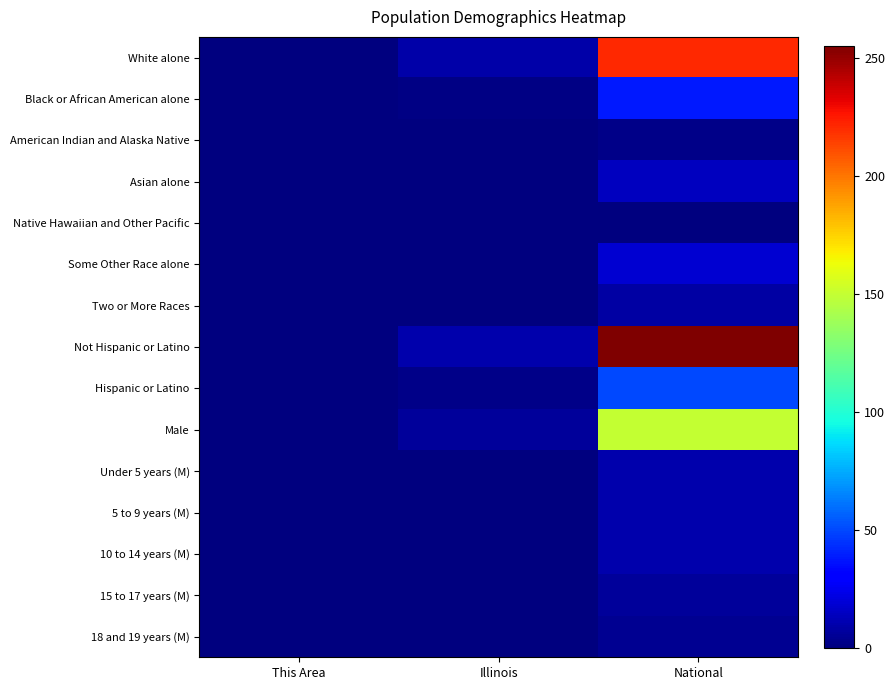

What is the total value across all series at This Area?

1.6